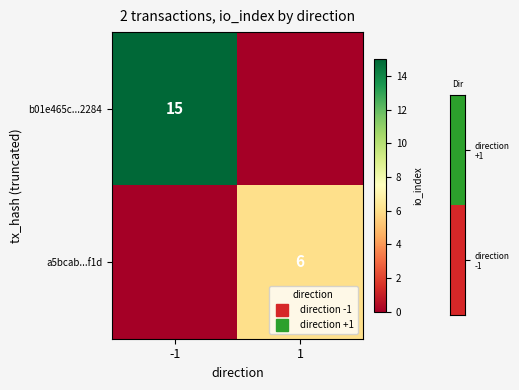

What is the total value across all series at -1?

15